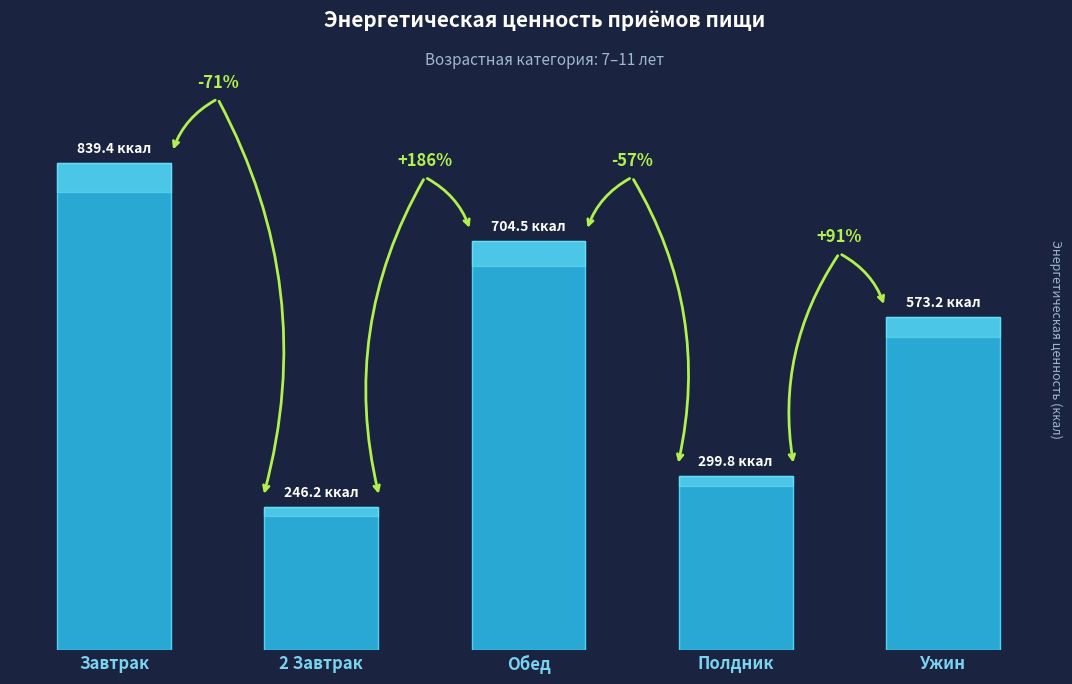

At which label is the value closest to 542?

Ужин